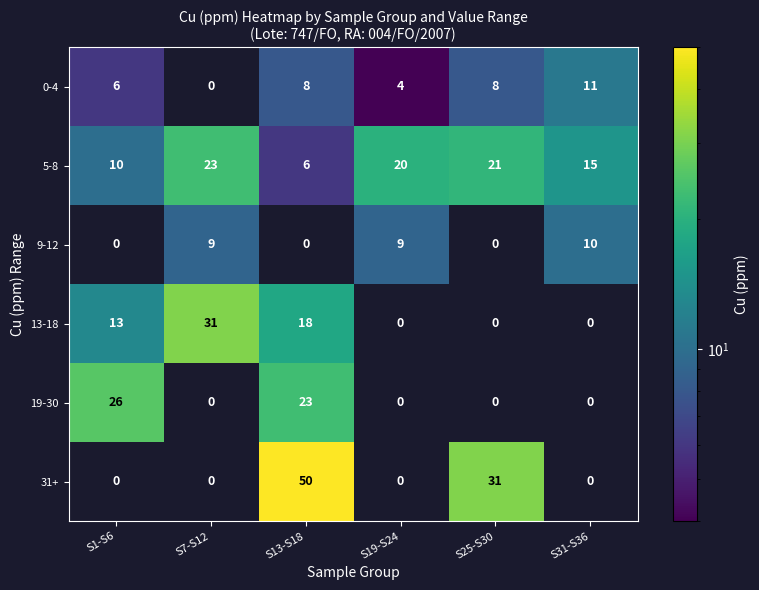

What is the spread (max minus min) of values at S19-S24?

20